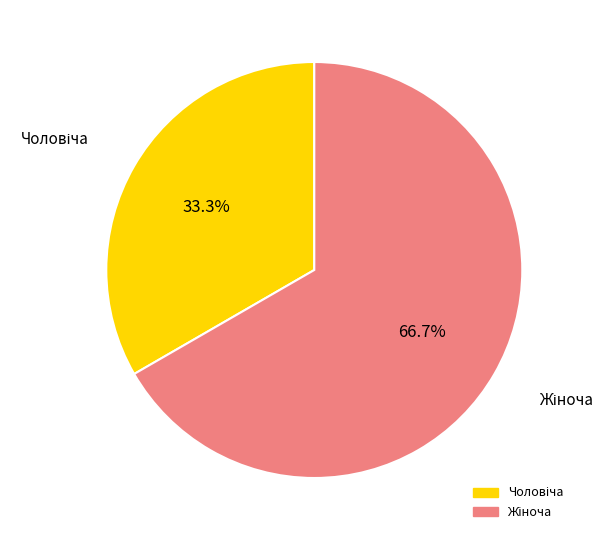

Does any single category account for the majority?

Yes